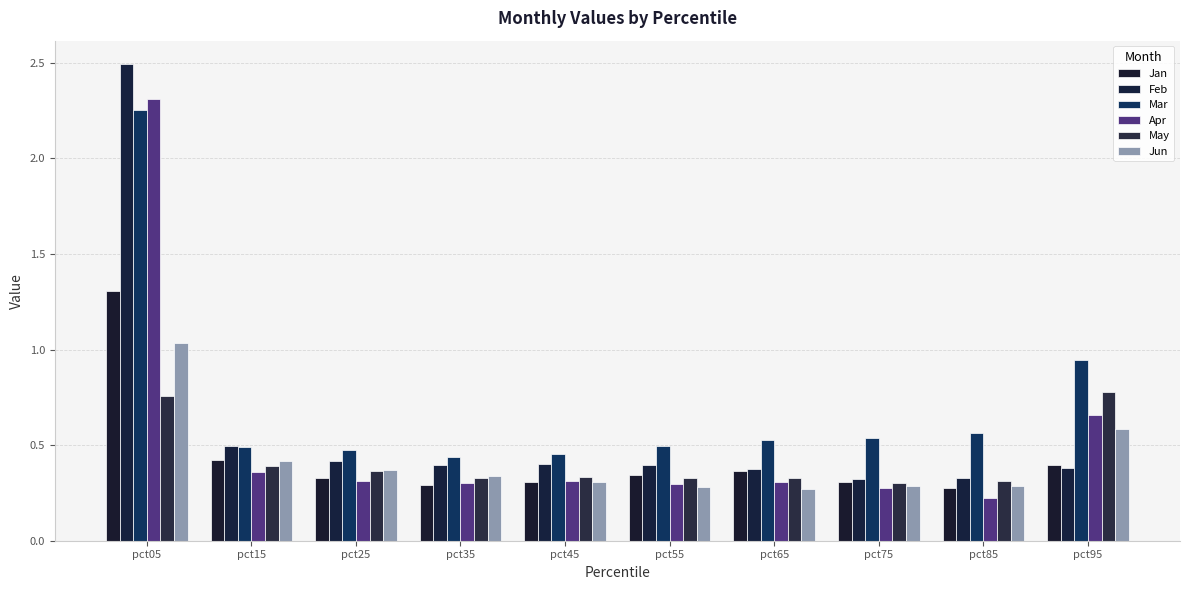

Which series has the widest spread of values?

Feb